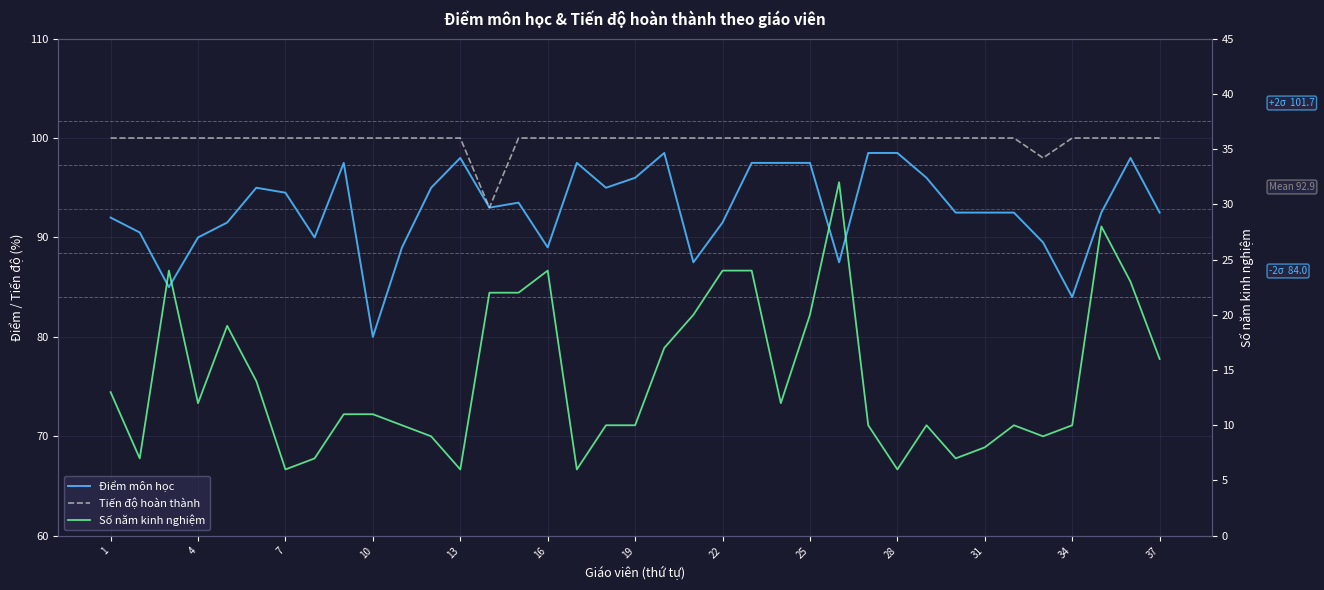

What is the average value of the Tiến độ hoàn thành series?

99.8